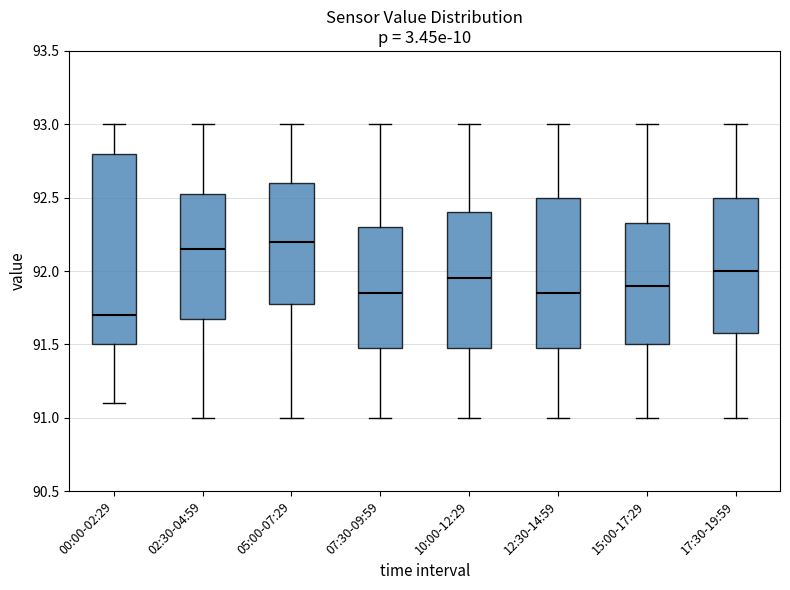

Comparing the boxes themselves (not the whiskers), which one is the tallest?

00:00-02:29